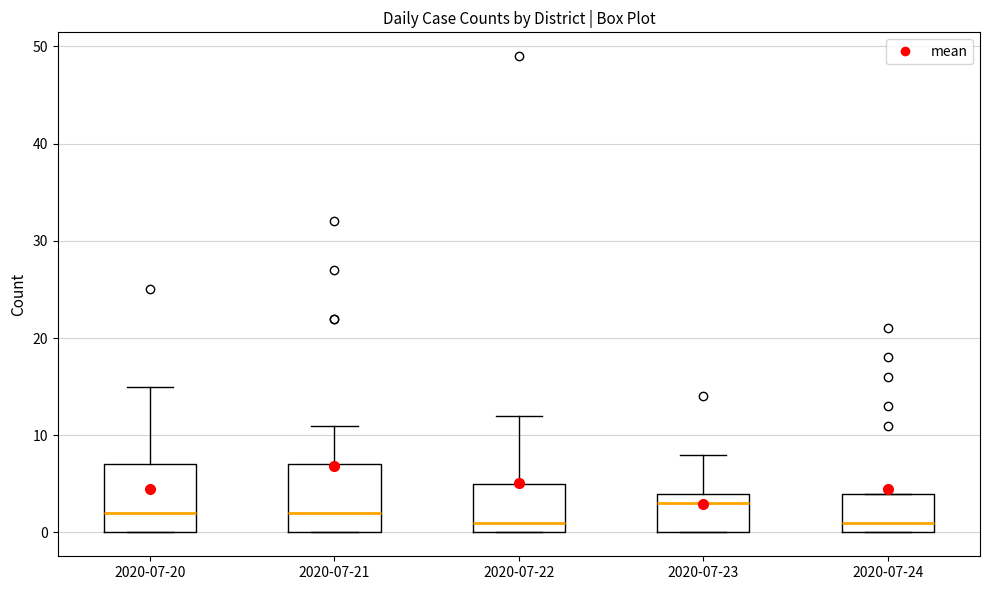

Reading left to right, transcribe this box plot: for each box, give where its median line is, the range the box spans, and where its two whiskers end, as read against the y-axis. The values are not printed on the chart, so give them approximately, as read against the axis.

2020-07-20: median 2, box 0 to 7, whiskers 0 to 15
2020-07-21: median 2, box 0 to 7, whiskers 0 to 11
2020-07-22: median 1, box 0 to 5, whiskers 0 to 12
2020-07-23: median 3, box 0 to 4, whiskers 0 to 8
2020-07-24: median 1, box 0 to 4, whiskers 0 to 4